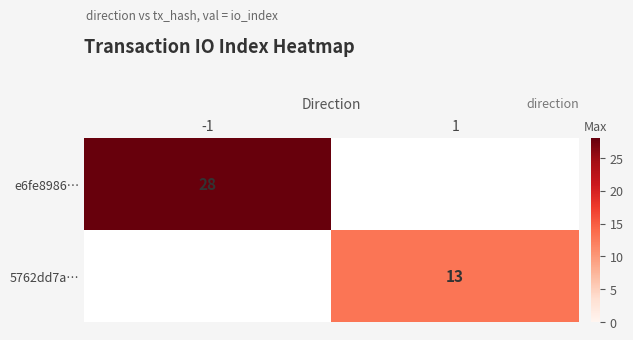

True or false: 5762dd7a… has a value of 13 at 1.

True